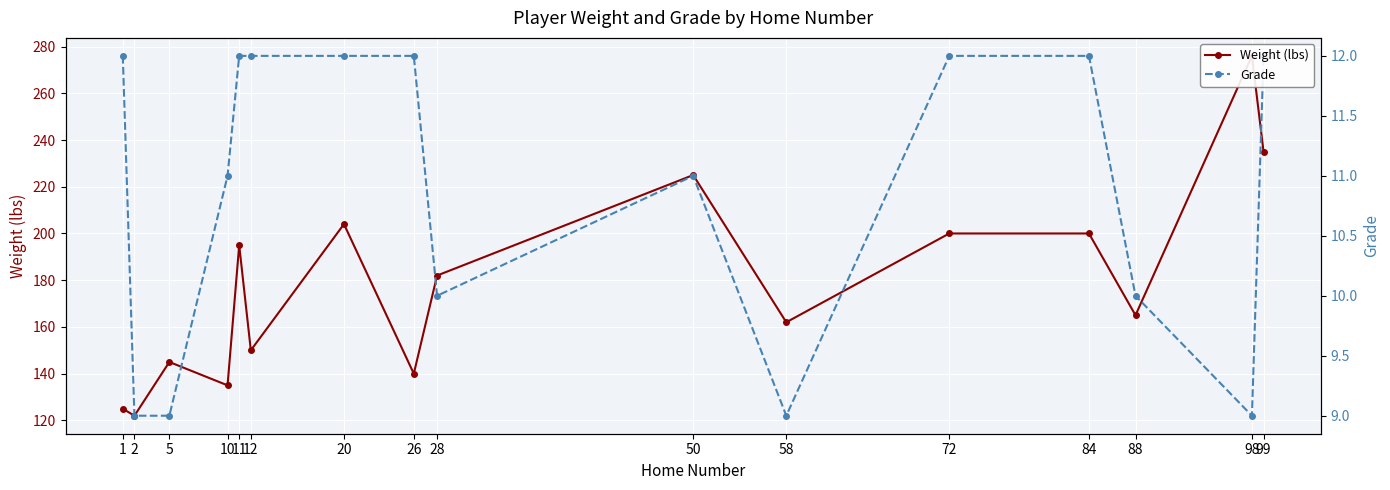

Does the chart display data point markers on the line(s)?

Yes